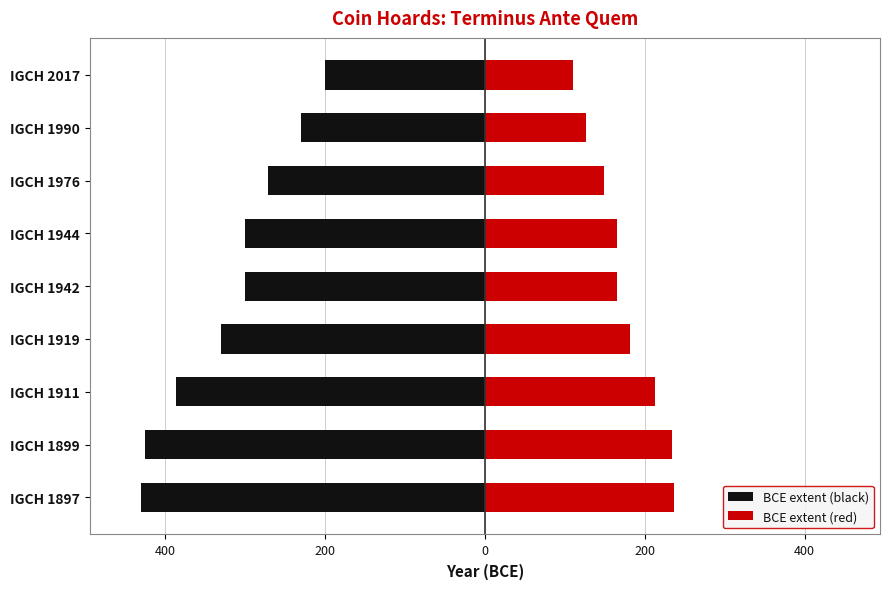

What is the minimum value shown in the chart?

-430.0